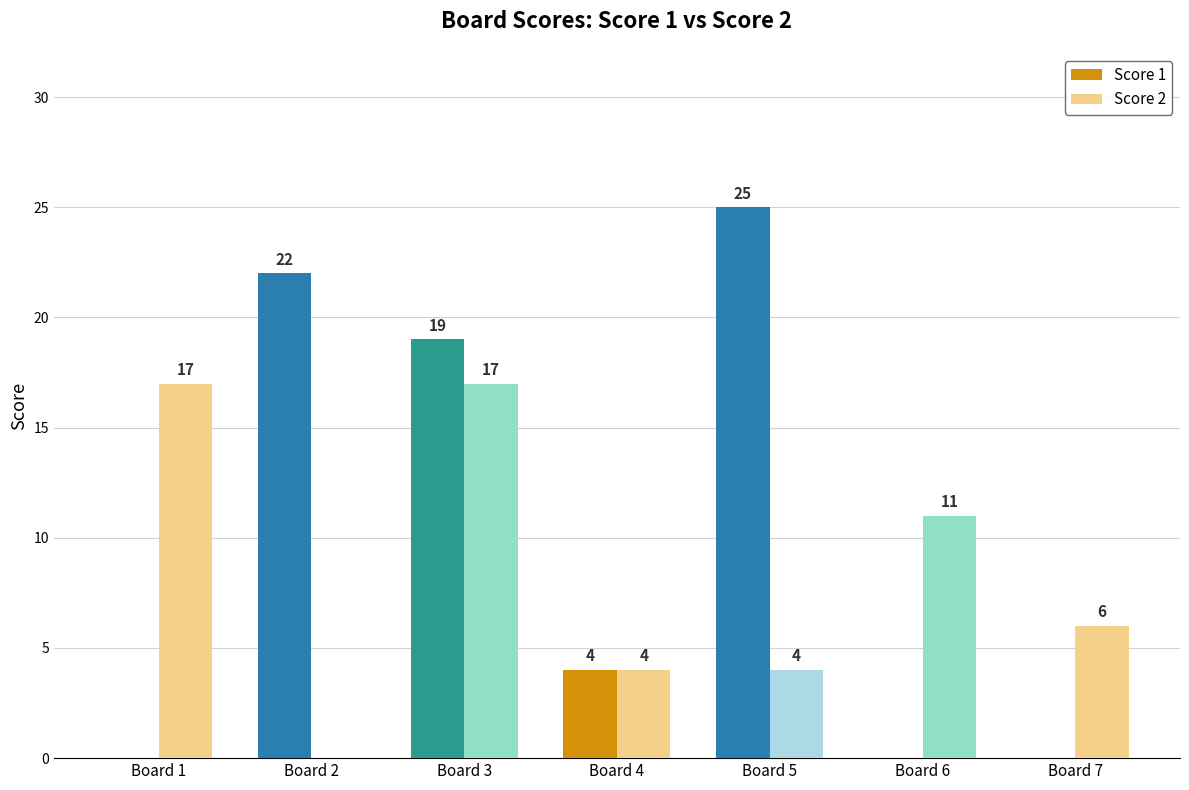

How many groups of bars are there?

7